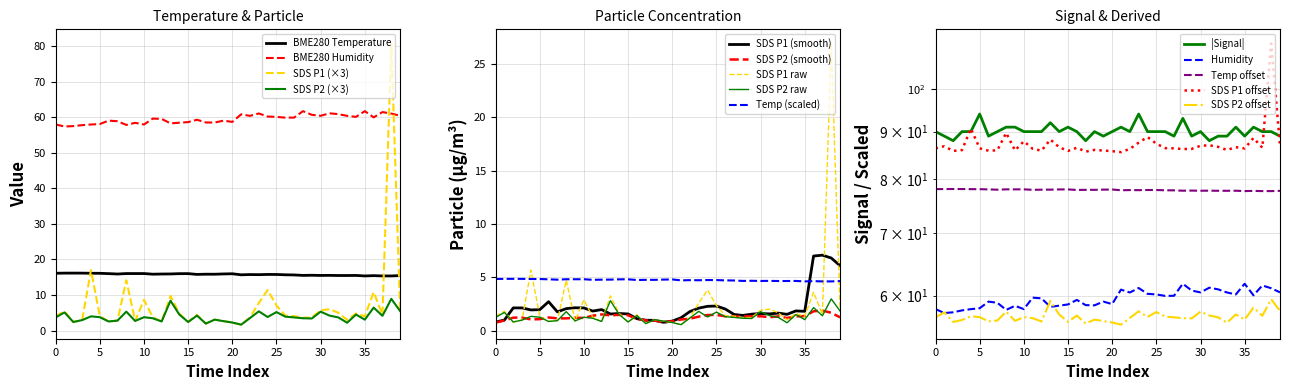

True or false: SDS P2 raw and Temp (scaled) cross at least once.

False